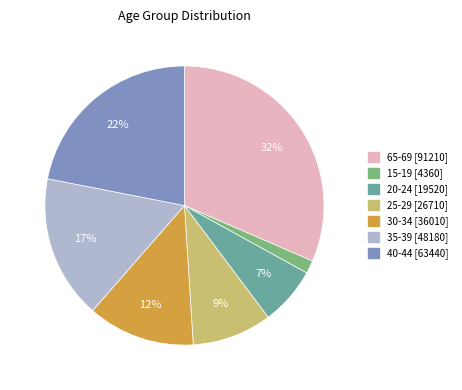

Is there a majority slice in this chart?

No